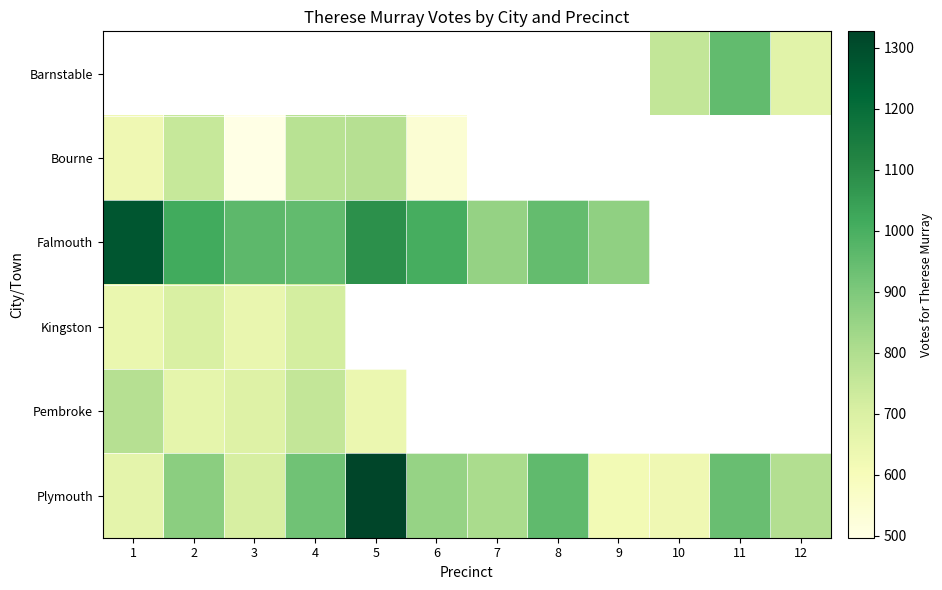

What is the sum of all Plymouth values?

10100.0